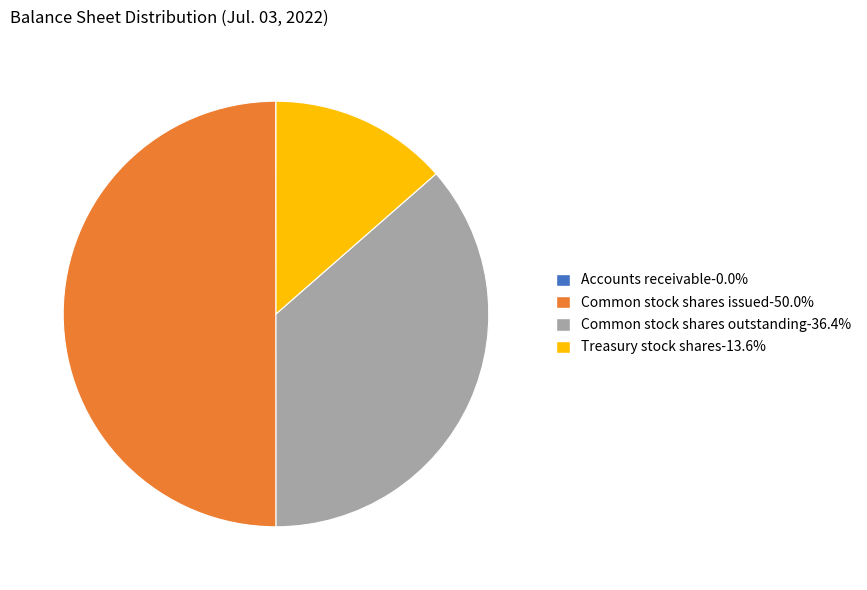

Is Common stock shares outstanding-36.4% the majority of the pie?

No